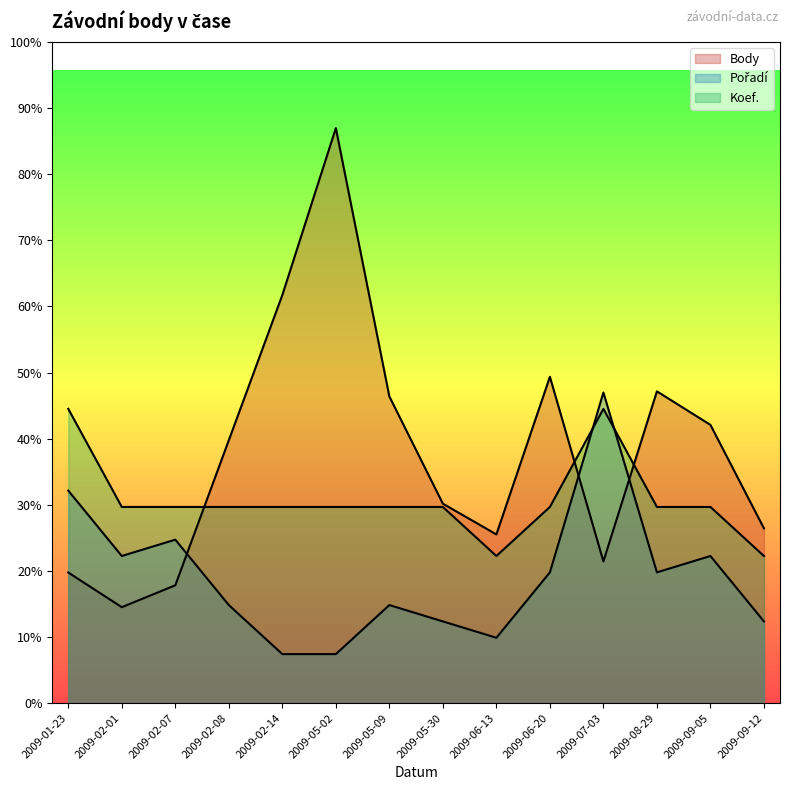

How many data points does each series have?

14